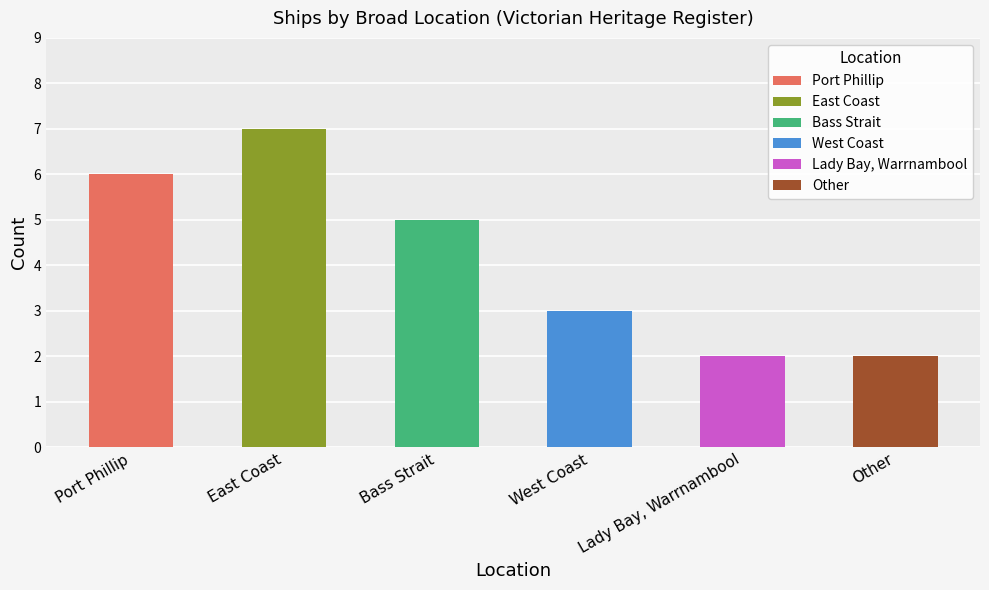

Which category has the lowest value across all series?

Lady Bay, Warrnambool